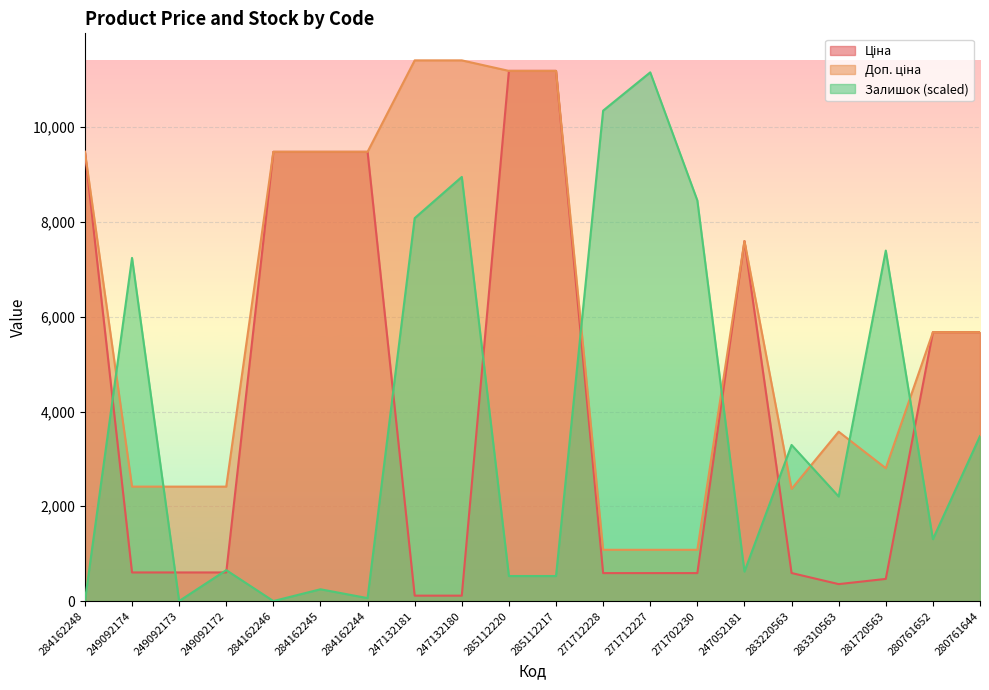

Which series has the largest total across all categories?

Доп. ціна